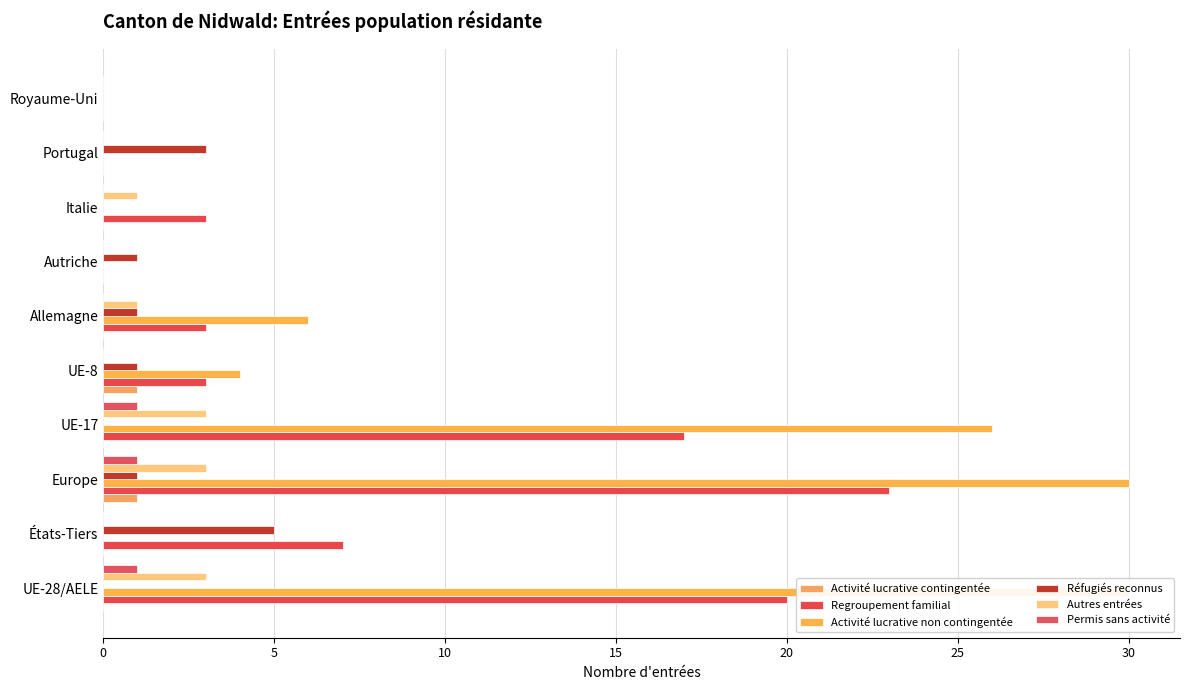

Are the bars horizontal?

Yes